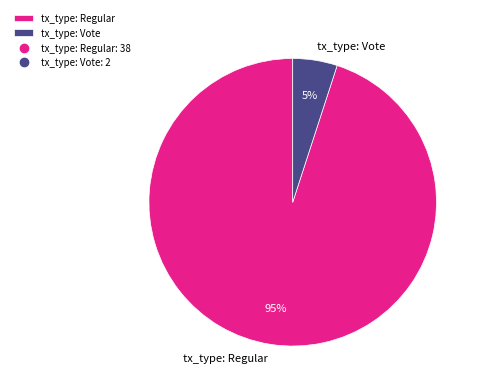

How many segments does this pie chart have?

2